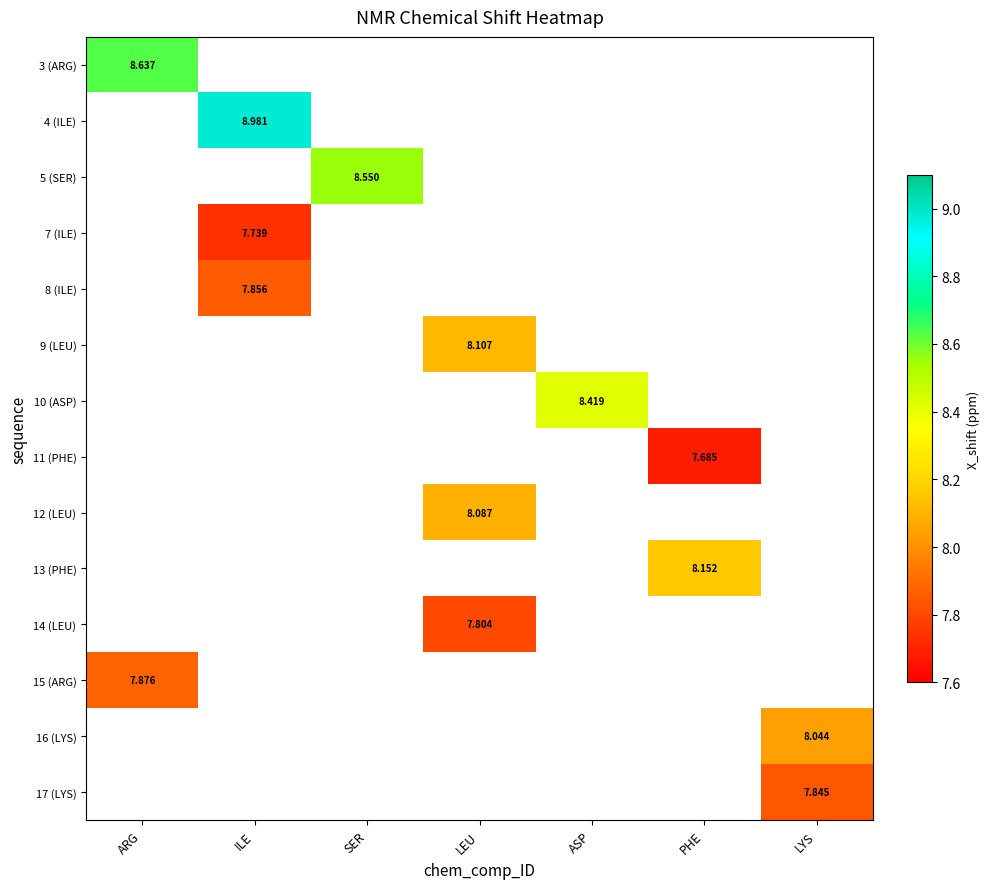

Which label corresponds to the largest value in the chart?

ILE